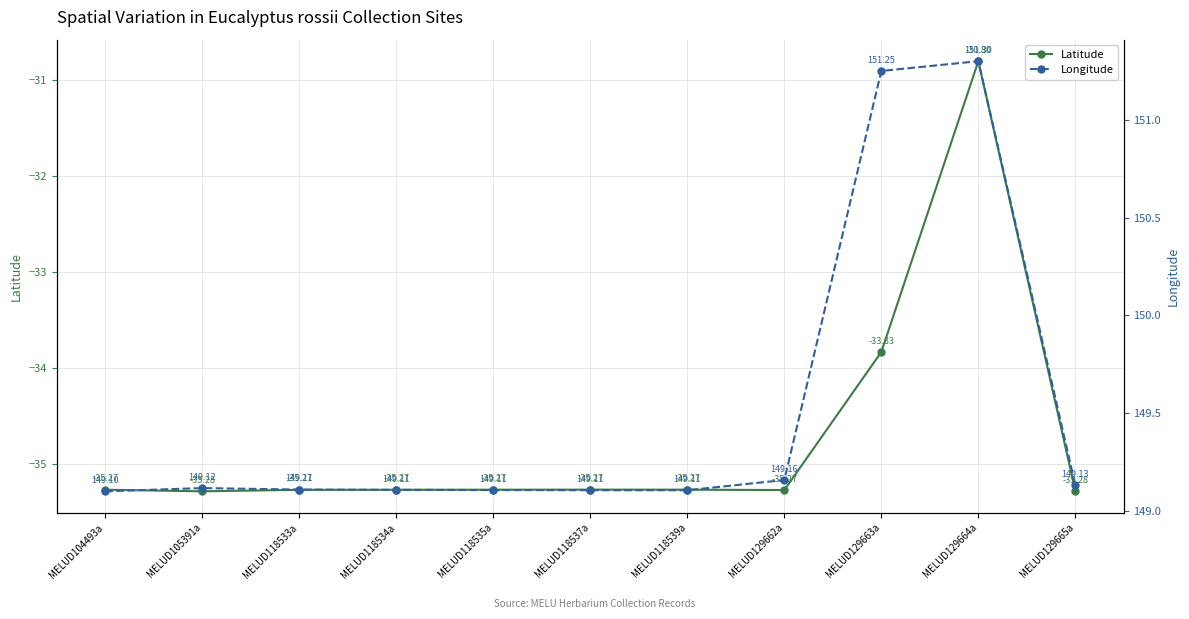

List the series in order of their overall mean, lowest first.

Latitude, Longitude